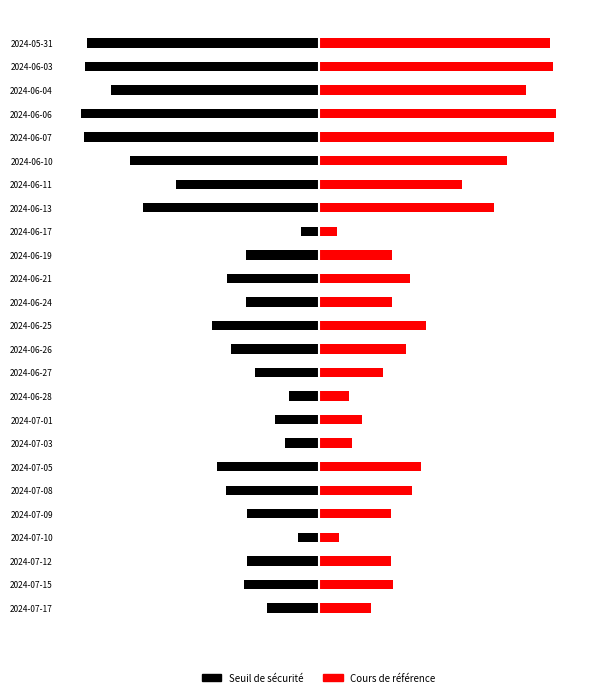

True or false: Seuil de sécurité has a value of -48.1 at 2024-06-13.

True